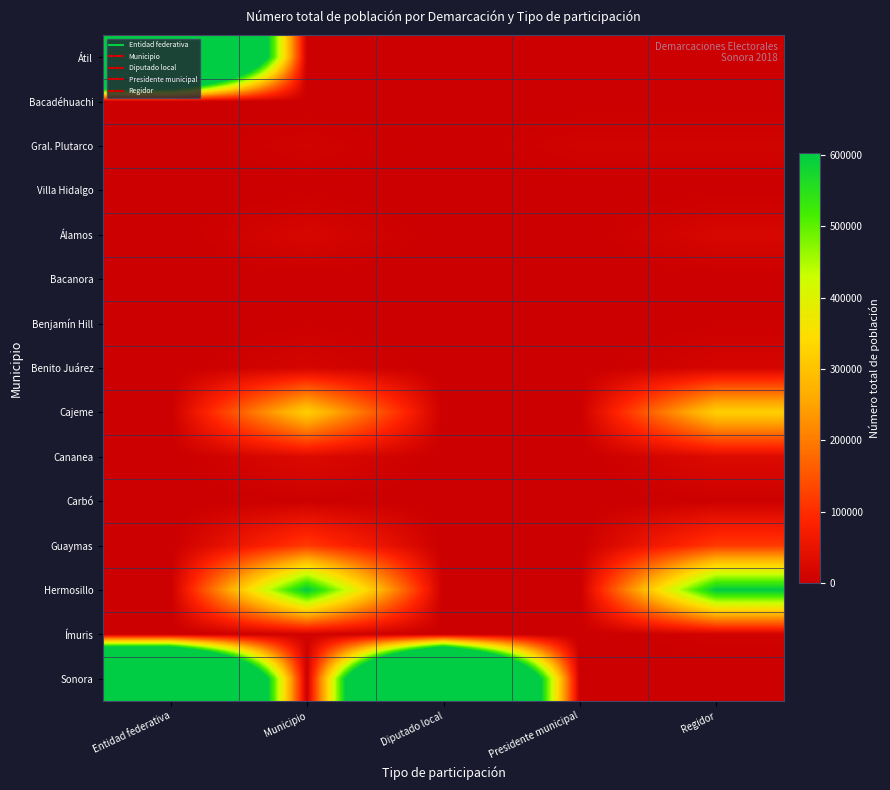

Reading left to right, transcribe all the data shown in this chart.

Átil: Entidad federativa=2112774	Municipio=856	Diputado local=0	Presidente municipal=856	Regidor=856
Bacadéhuachi: Entidad federativa=0	Municipio=1158	Diputado local=0	Presidente municipal=1158	Regidor=1158
Gral. Plutarco: Entidad federativa=0	Municipio=10326	Diputado local=0	Presidente municipal=10326	Regidor=10326
Villa Hidalgo: Entidad federativa=0	Municipio=1759	Diputado local=0	Presidente municipal=1759	Regidor=1759
Álamos: Entidad federativa=0	Municipio=19413	Diputado local=0	Presidente municipal=0	Regidor=19413
Bacanora: Entidad federativa=0	Municipio=1307	Diputado local=0	Presidente municipal=0	Regidor=1307
Benjamín Hill: Entidad federativa=0	Municipio=3814	Diputado local=0	Presidente municipal=0	Regidor=3814
Benito Juárez: Entidad federativa=0	Municipio=15885	Diputado local=0	Presidente municipal=0	Regidor=15885
Cajeme: Entidad federativa=0	Municipio=321994	Diputado local=0	Presidente municipal=0	Regidor=321994
Cananea: Entidad federativa=0	Municipio=28403	Diputado local=0	Presidente municipal=0	Regidor=28403
Carbó: Entidad federativa=0	Municipio=3724	Diputado local=0	Presidente municipal=0	Regidor=3724
Guaymas: Entidad federativa=0	Municipio=116046	Diputado local=0	Presidente municipal=0	Regidor=116046
Hermosillo: Entidad federativa=0	Municipio=602980	Diputado local=0	Presidente municipal=0	Regidor=602980
Ímuris: Entidad federativa=0	Municipio=9754	Diputado local=0	Presidente municipal=0	Regidor=9754
Sonora: Entidad federativa=2112774	Municipio=0	Diputado local=2112774	Presidente municipal=0	Regidor=0